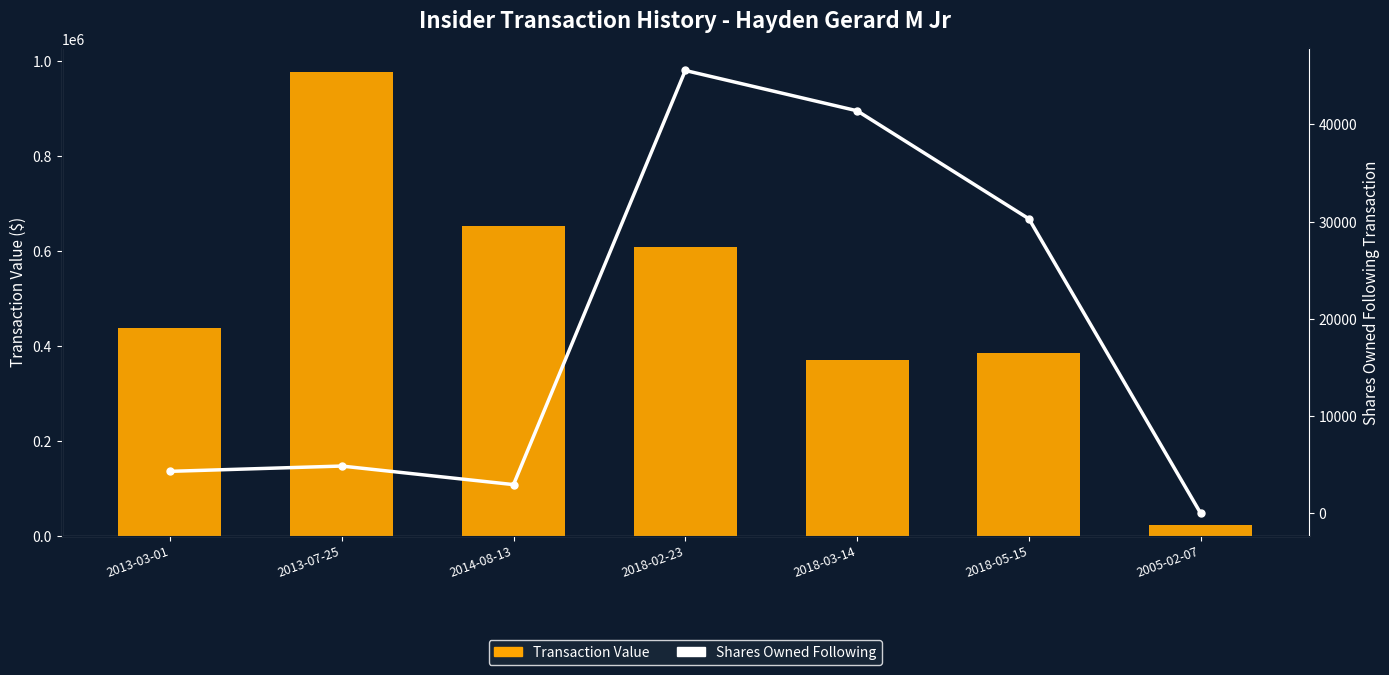

What is the label of the 6th bar from the left?

2018-05-15